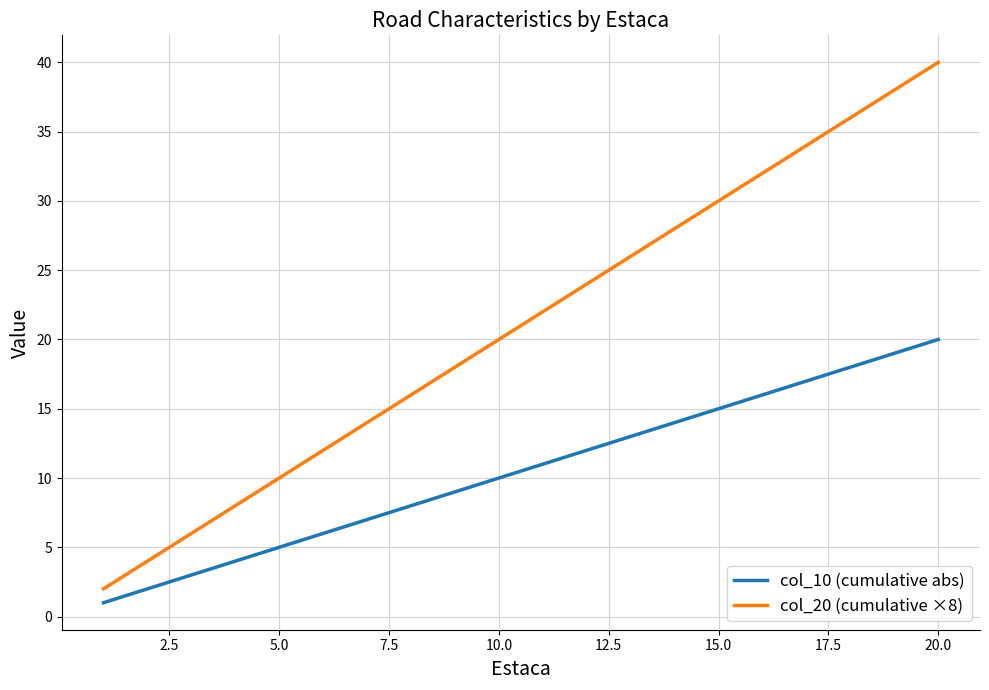

Rank the series by their average value, from highest to lowest.

col_20 (cumulative ×8), col_10 (cumulative abs)